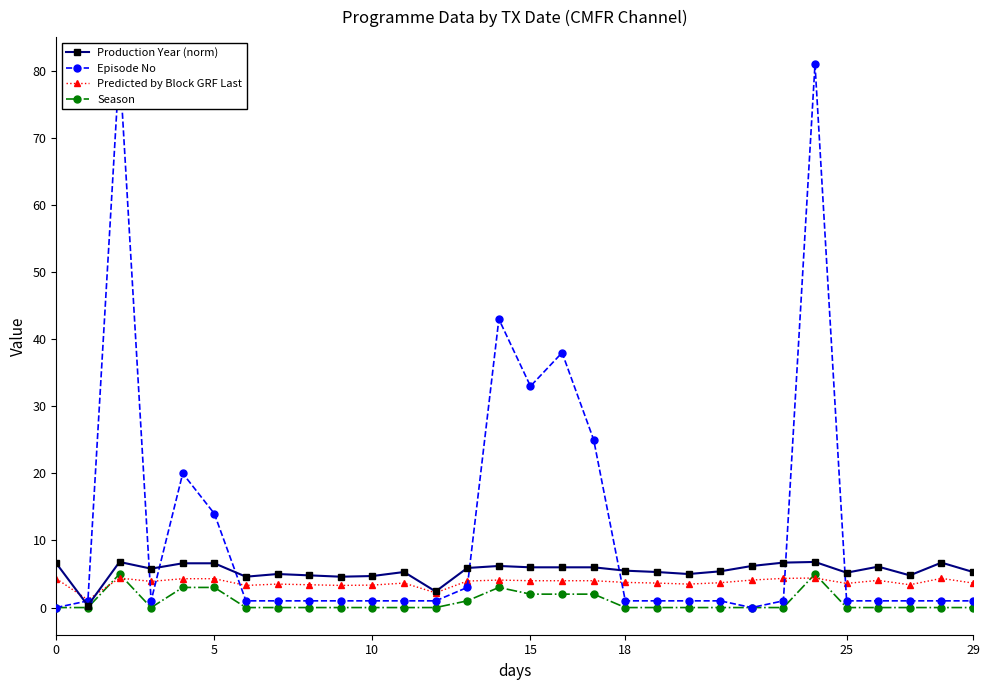

How many lines are shown in the chart?

4